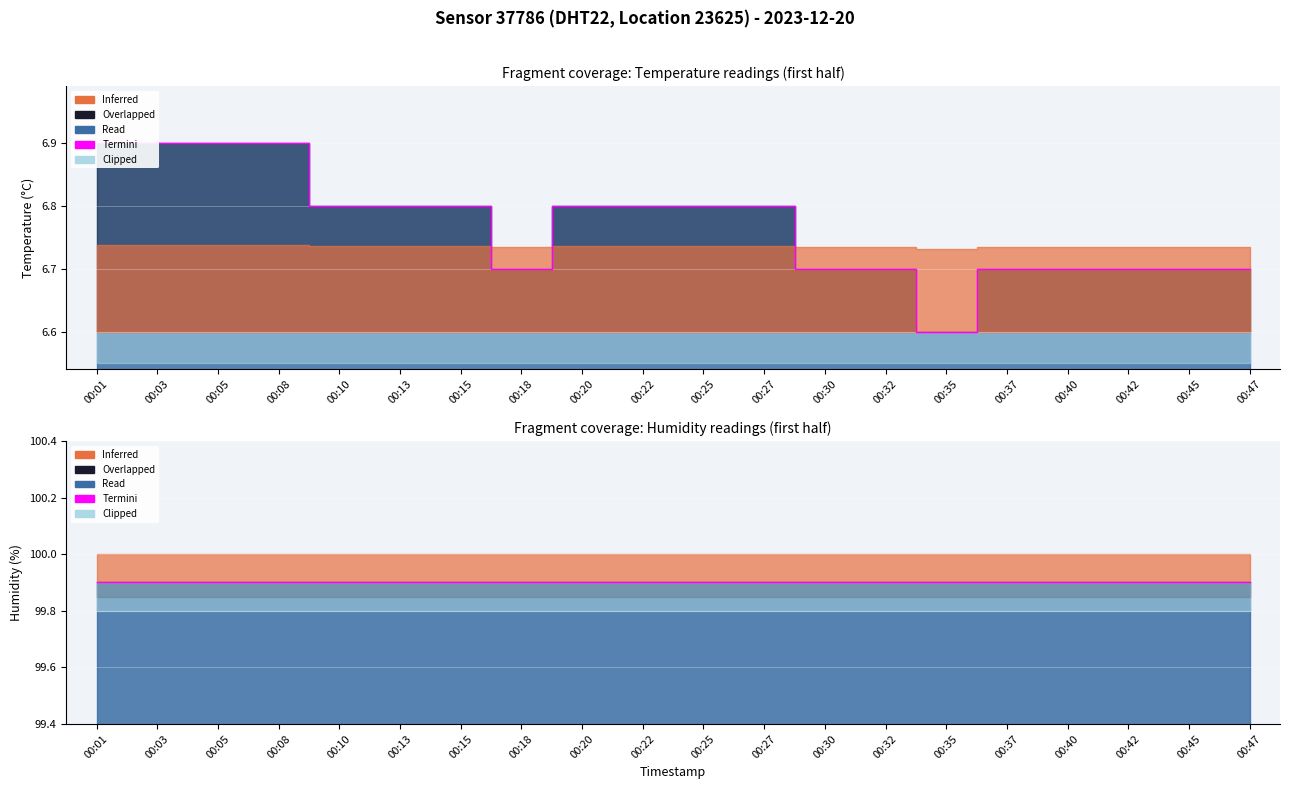

Reading left to right, list all the values displayed in this chart.

6.9	6.9	6.9	6.9	6.8	6.8	6.8	6.7	6.8	6.8	6.8	6.8	6.7	6.7	6.6	6.7	6.7	6.7	6.7	6.7